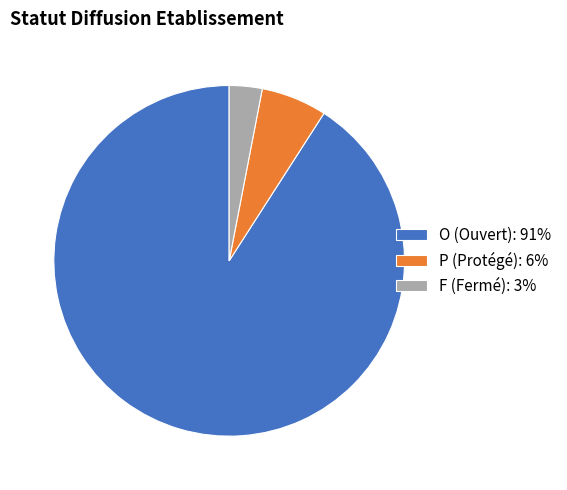

What is the largest slice in the pie chart?

O